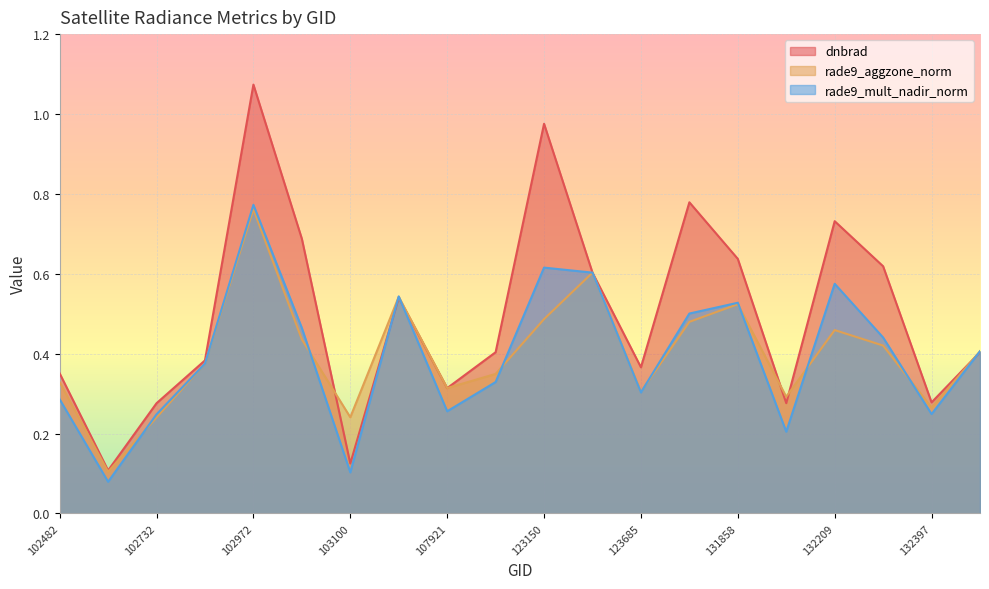

The value of rade9_mult_nadir_norm at 104054 is 0.5. True or false?

True